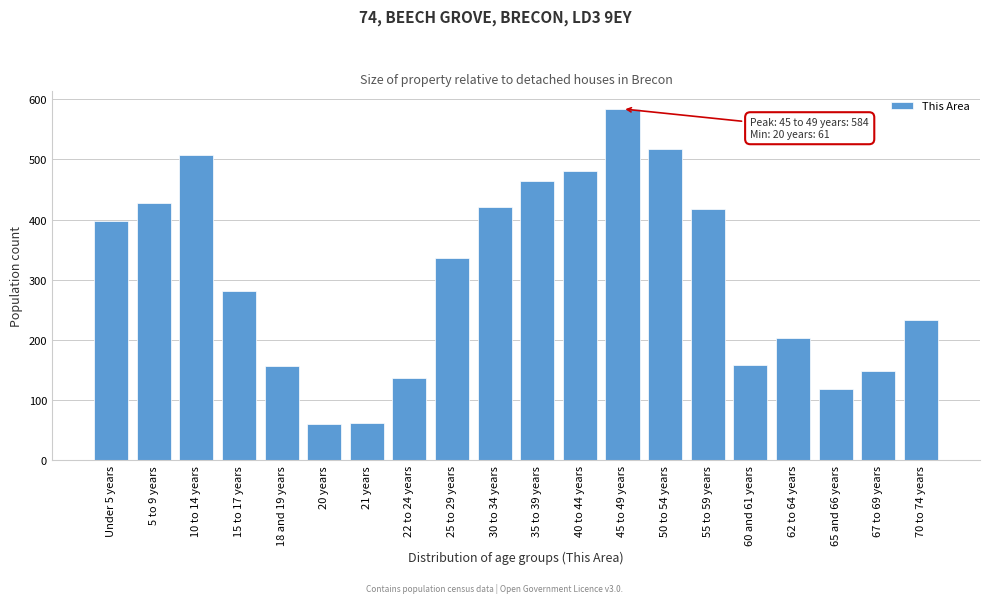

Is it true that the value at 20 years is 38?

False